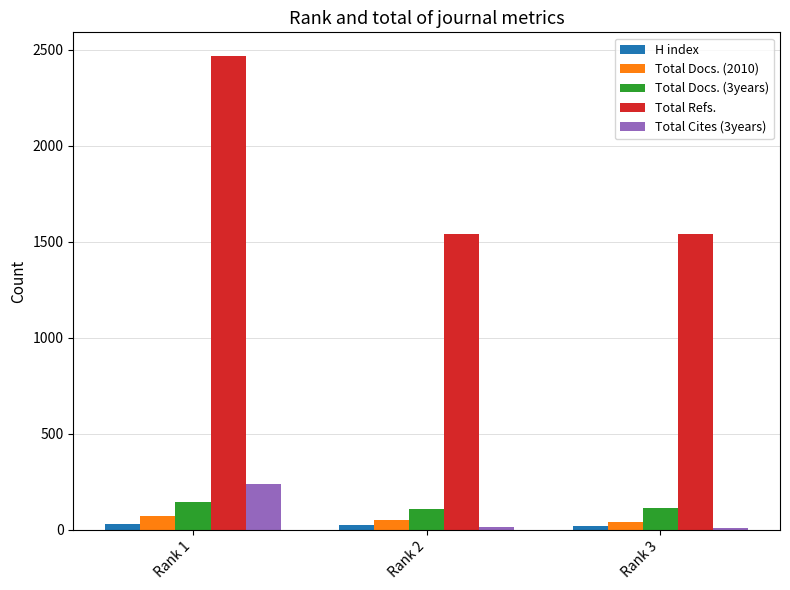

What is the value of the Total Docs. (2010) bar at the 3rd from the left?

40